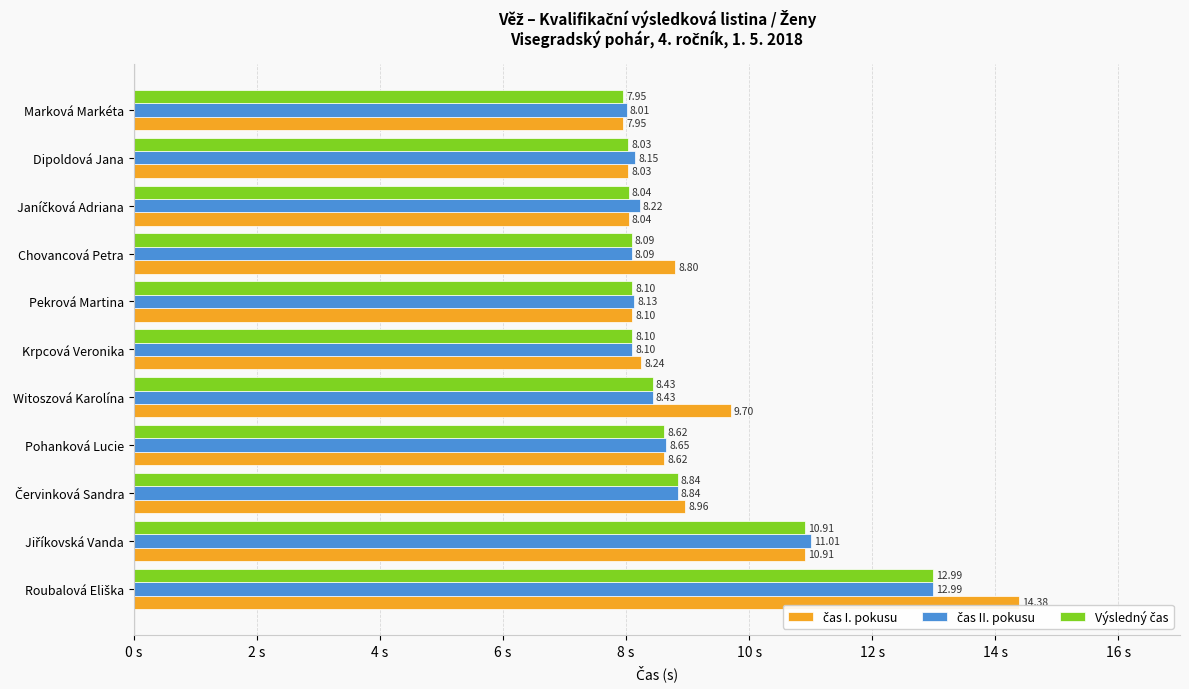

At how many categories does at least one series exceed 9?

3